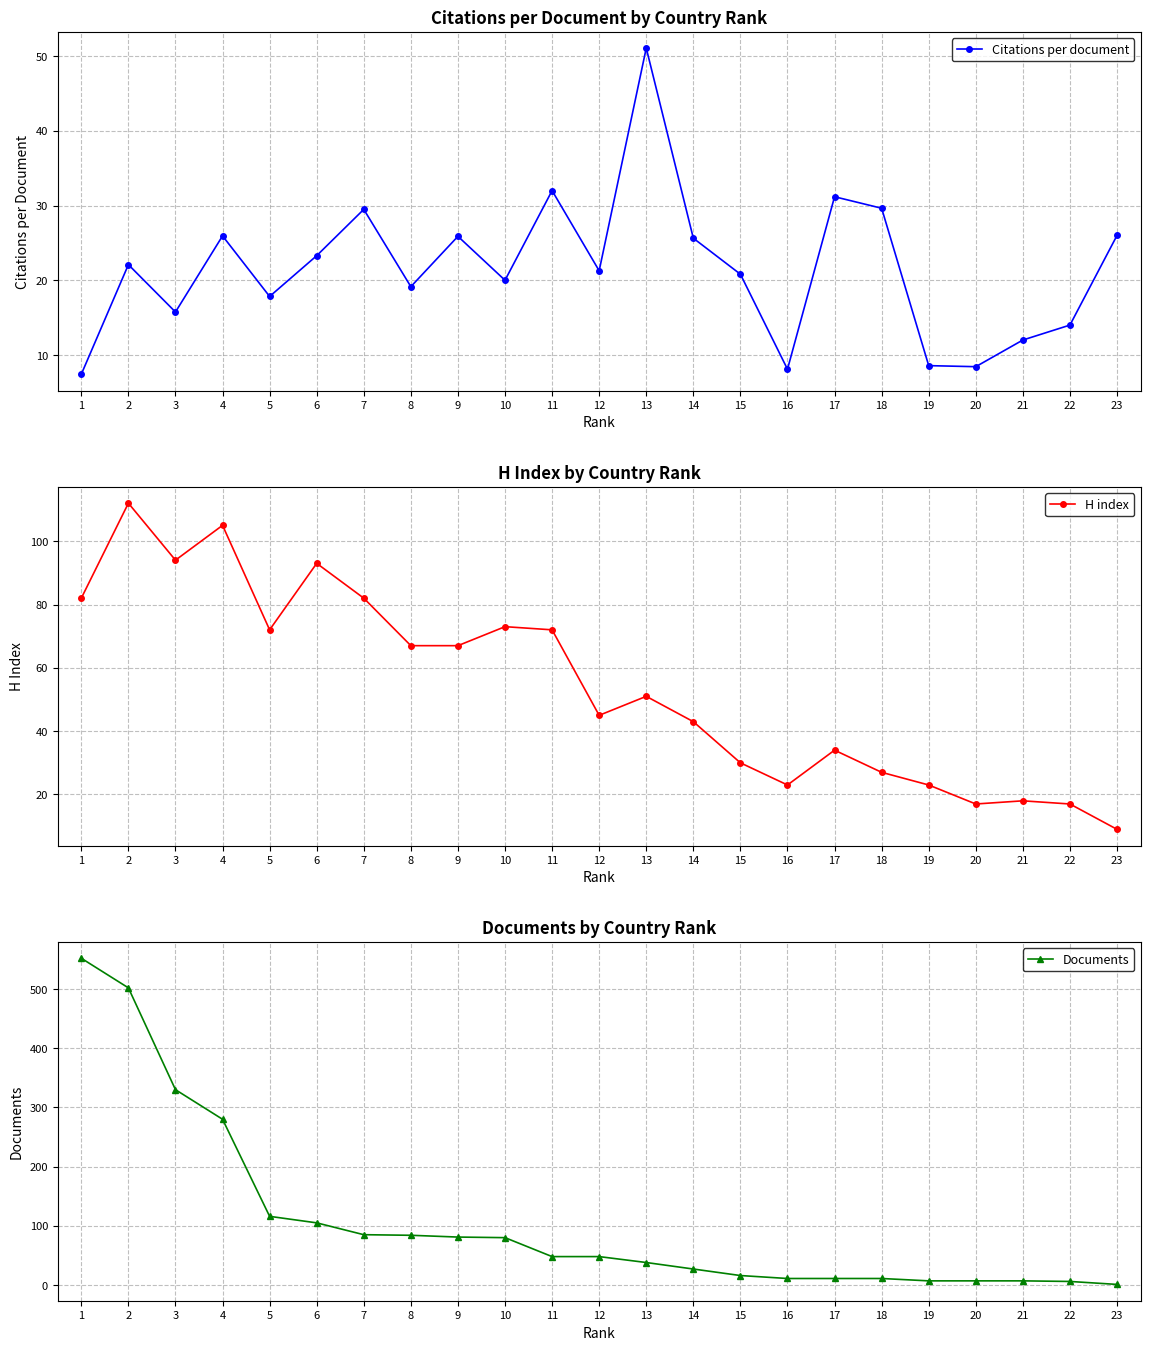

Count the number of categories in the chart.

23